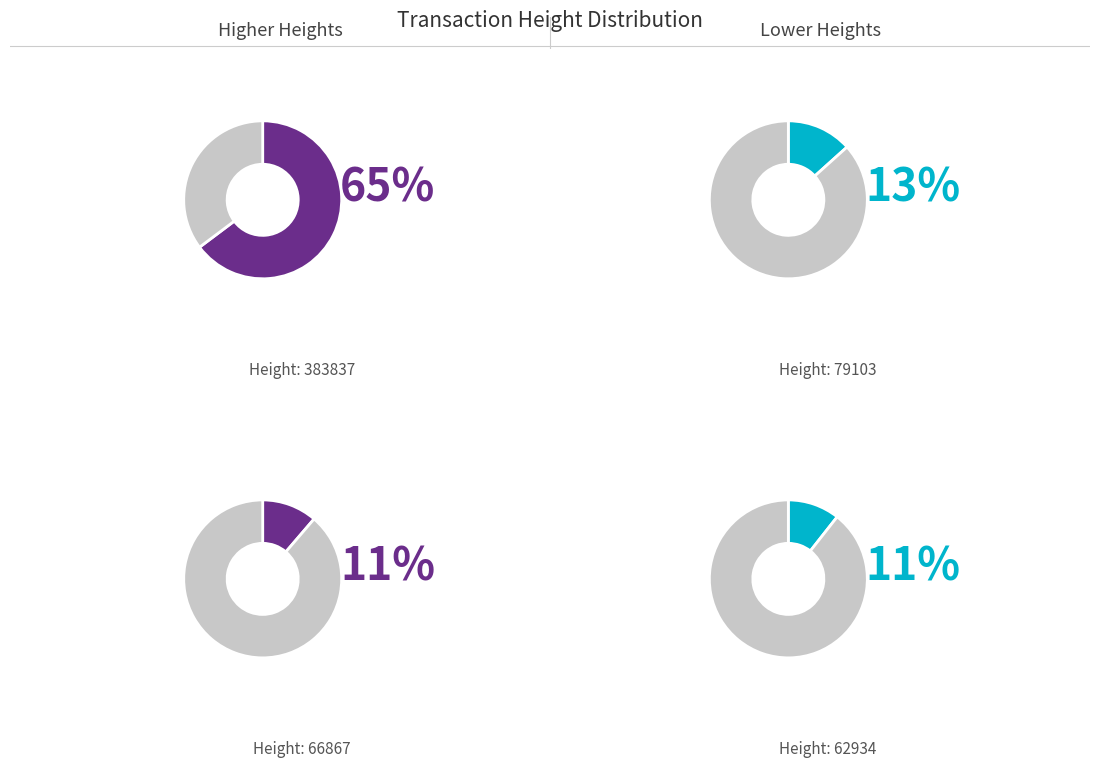

To the nearest percent, what is the average slice percentage?

25%